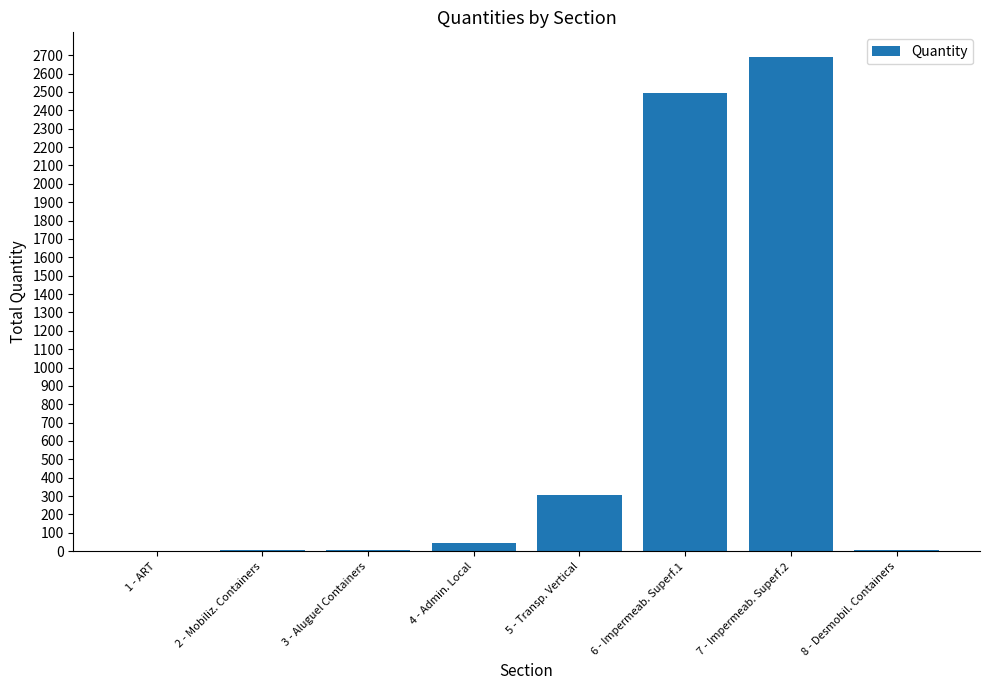

At which category does the chart reach its peak across all series?

7 - Impermeab. Superf.2